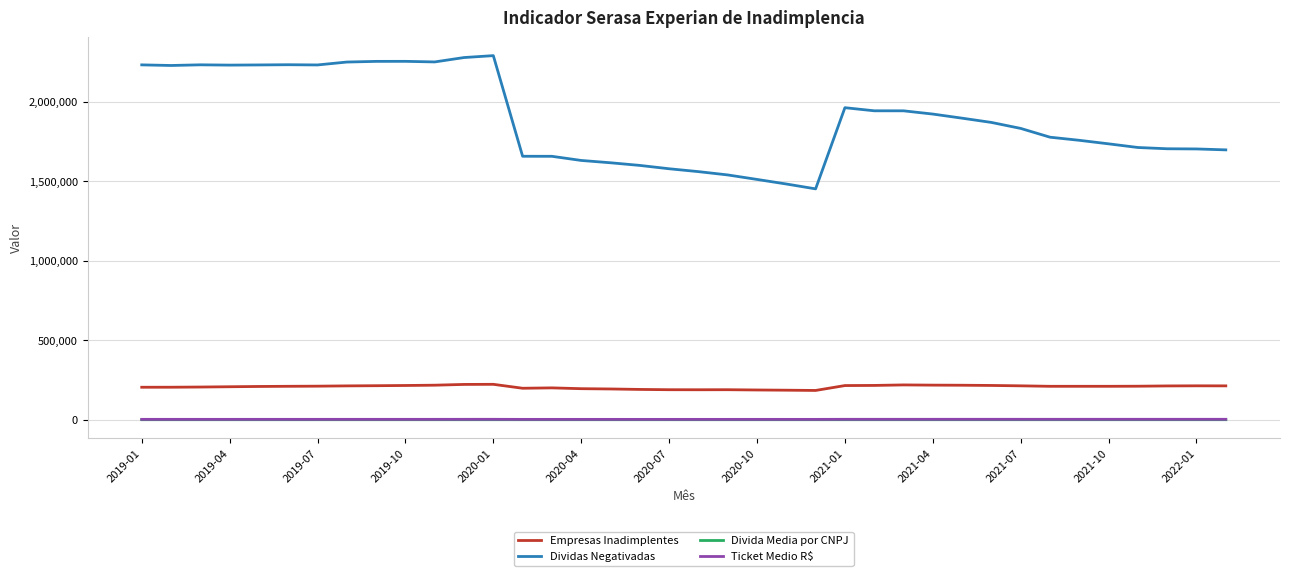

True or false: Ticket Medio R$ and Empresas Inadimplentes intersect in this chart.

False